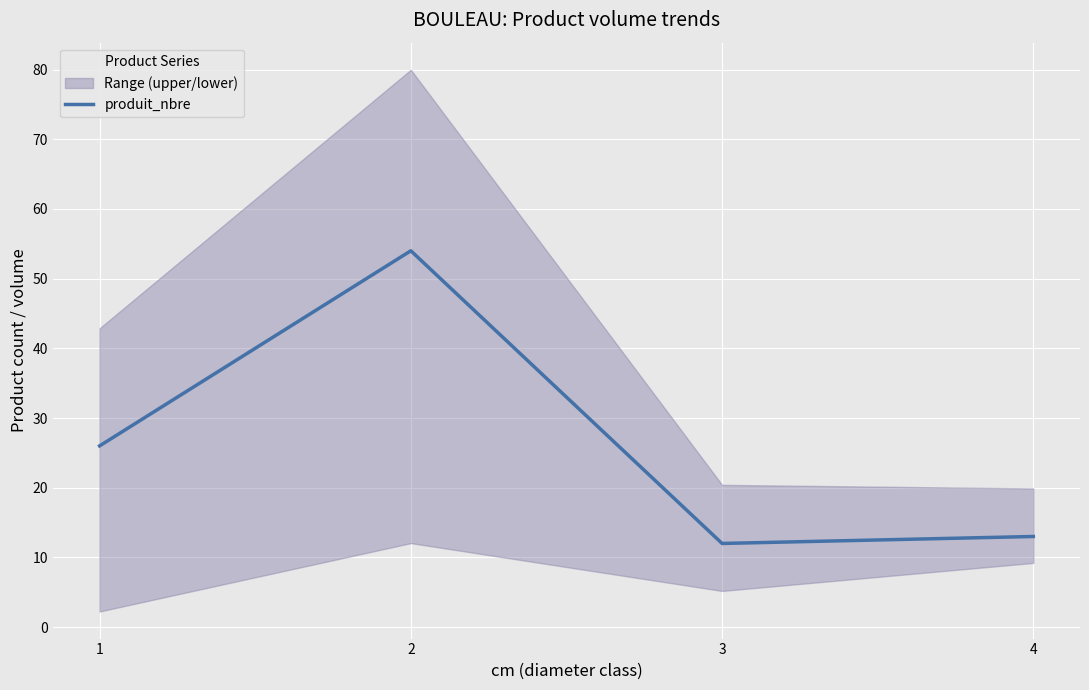

What is the minimum value shown in the chart?

12